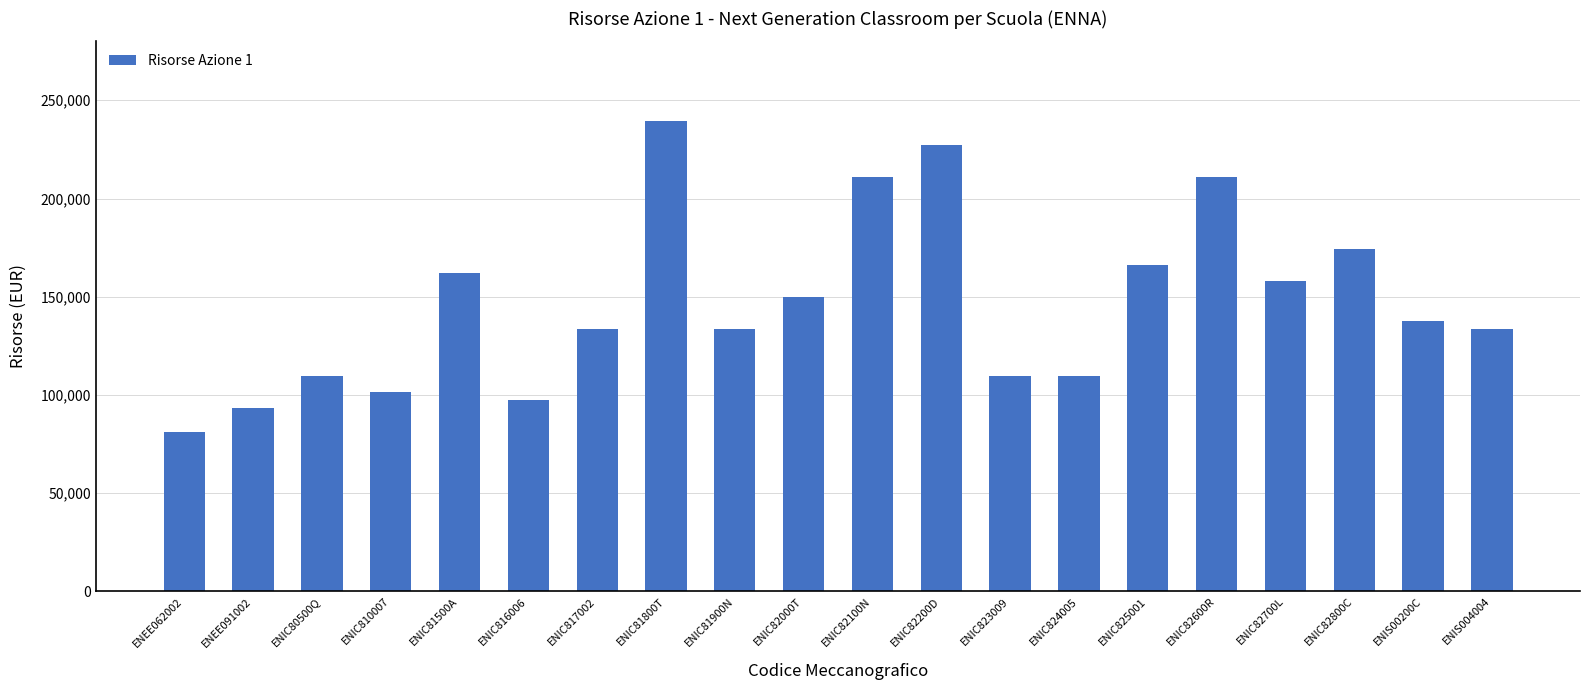

Which label corresponds to the largest value in the chart?

ENIC81800T